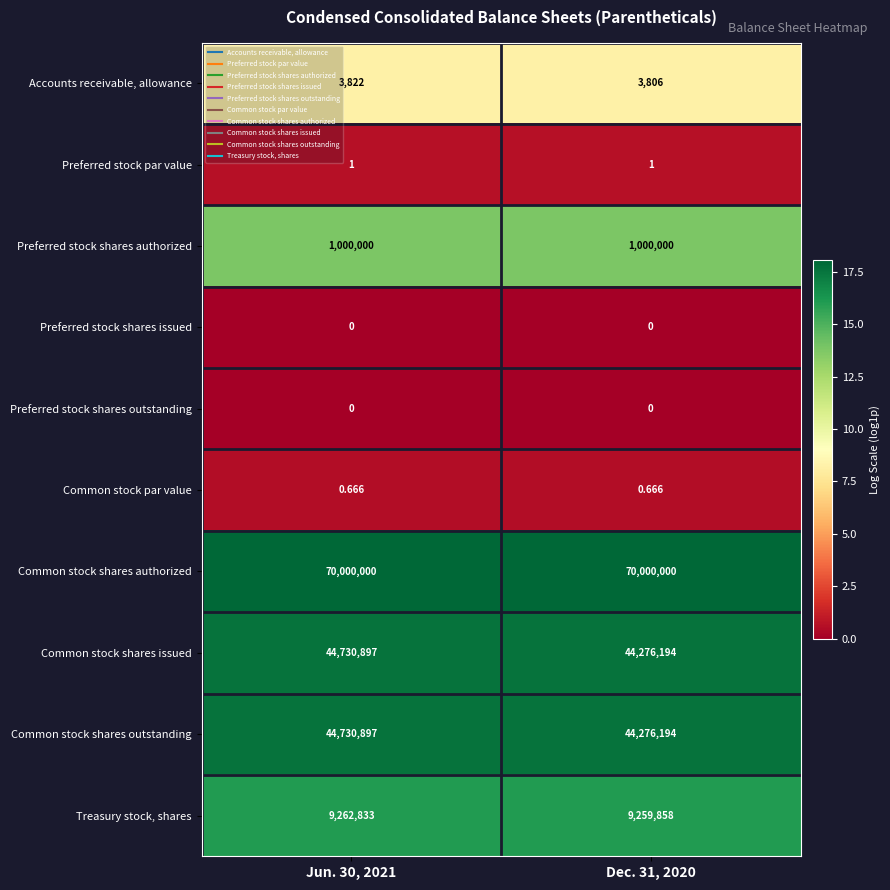

Which series has the largest total across all categories?

Common stock shares authorized